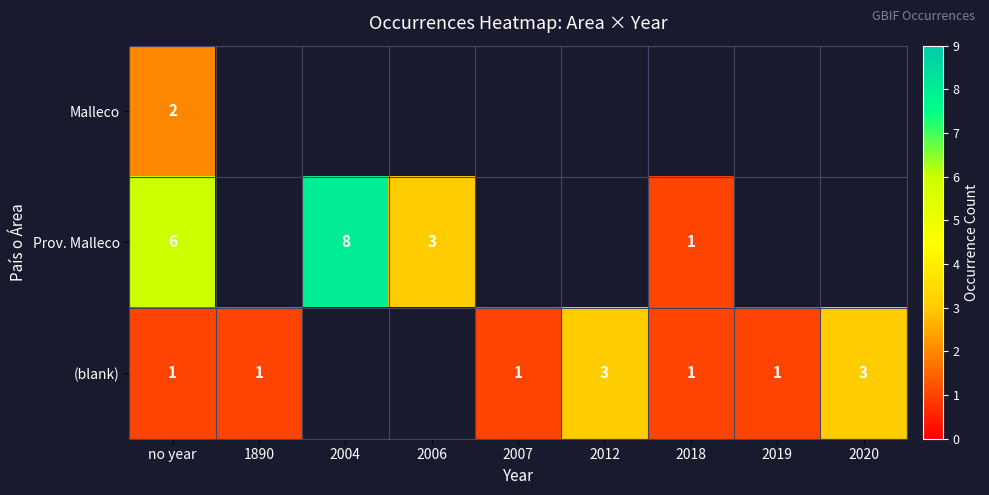

Which label corresponds to the largest value in the chart?

2004